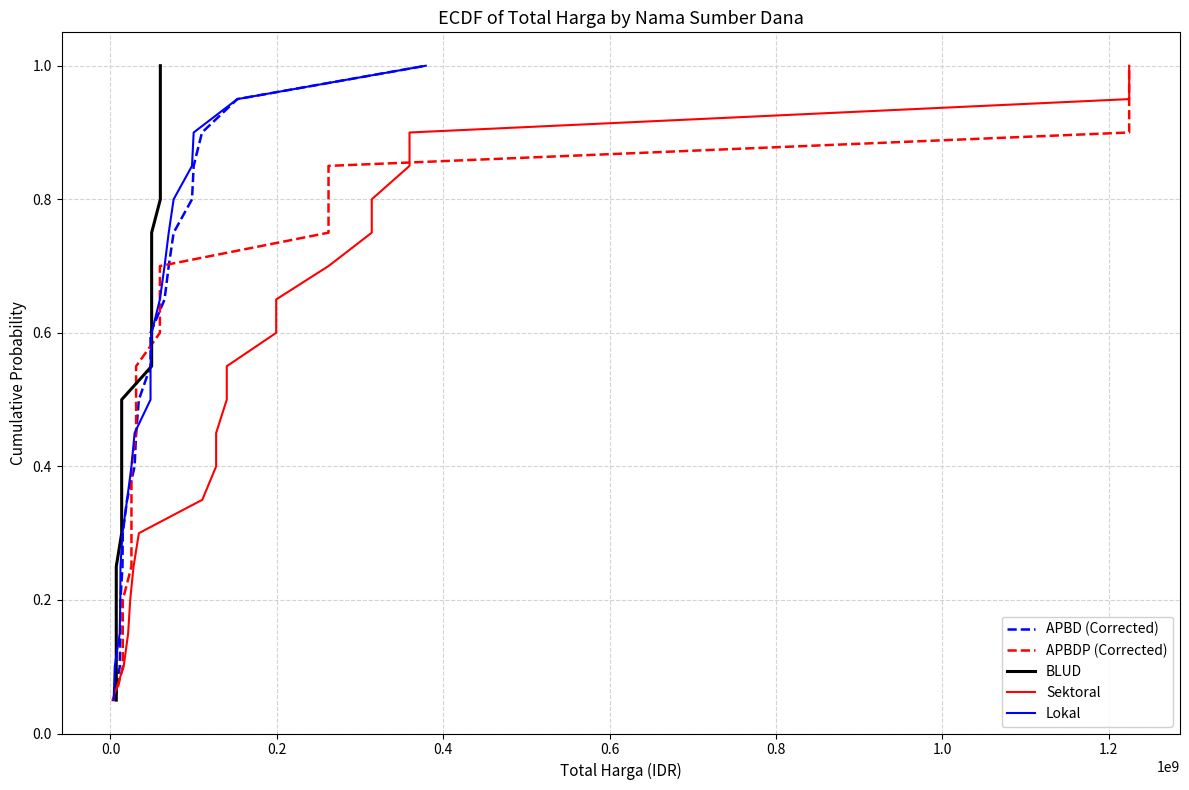

Which series has the largest total across all categories?

APBD (Corrected)